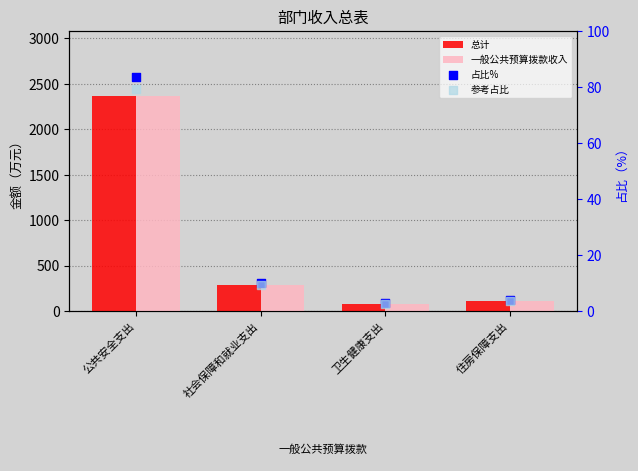

Is the value of 一般公共预算拨款收入 at 卫生健康支出 greater than the value of 占比% at 公共安全支出?

No